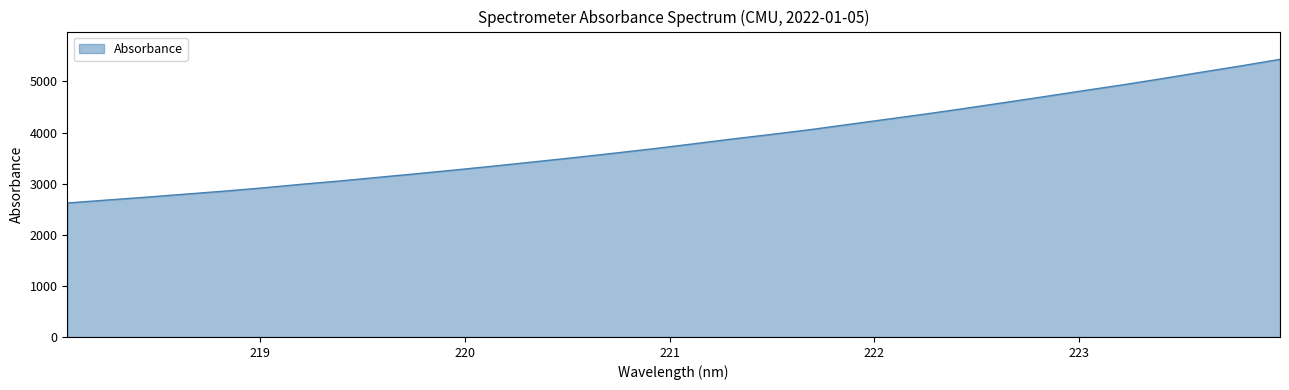

What is the difference between the maximum and minimum values?

2811.2